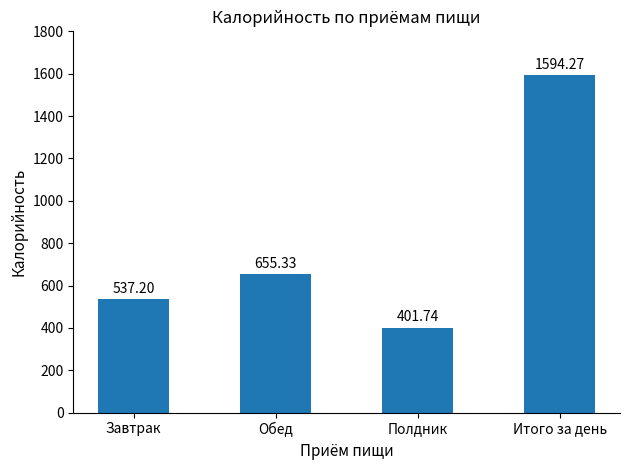

Where does the data first go above 655?

Обед